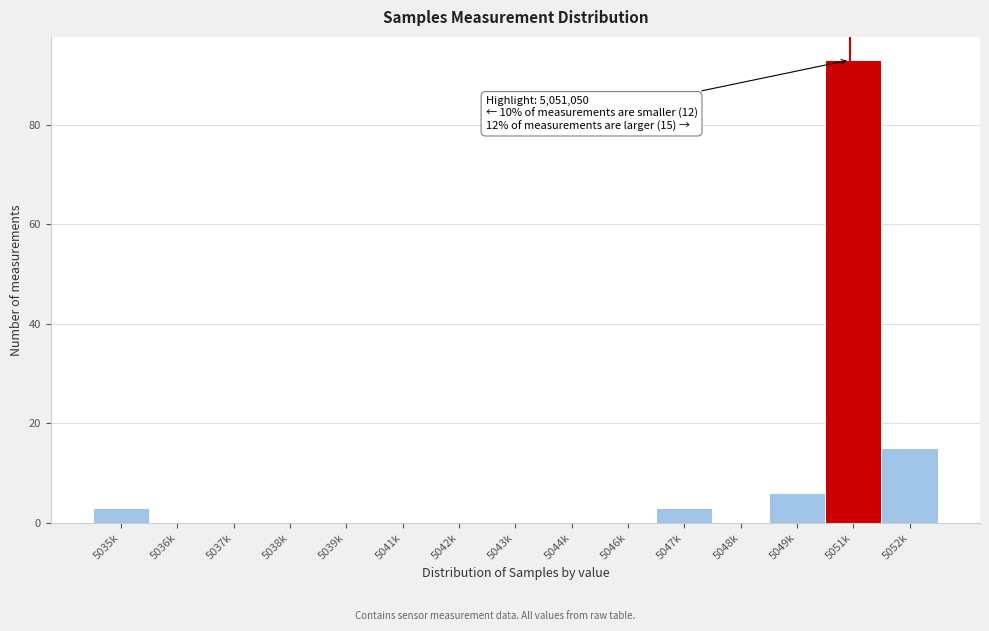

At which label is the value closest to 46?

5052k